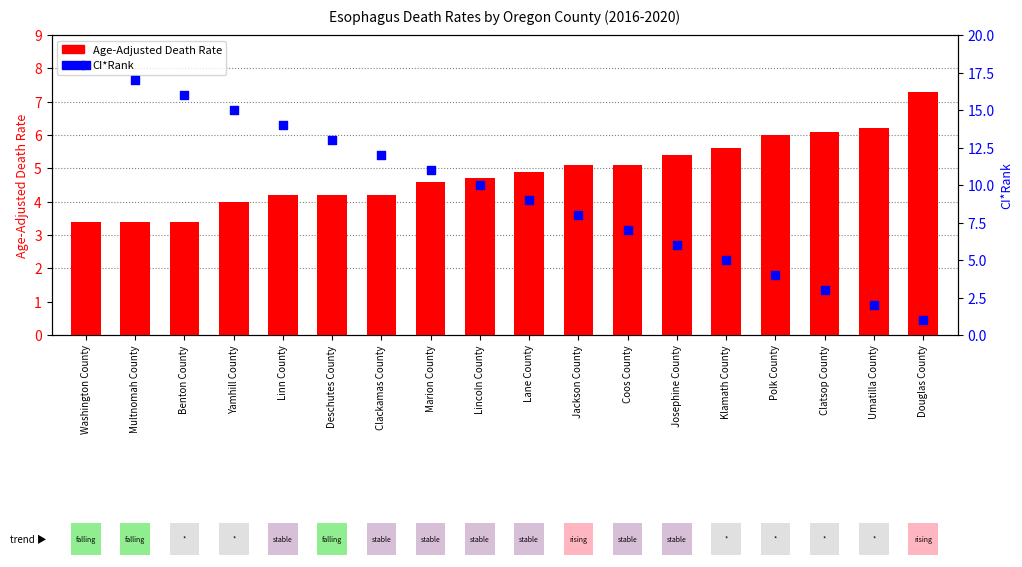

What is the total value across all series at Deschutes County?

17.2